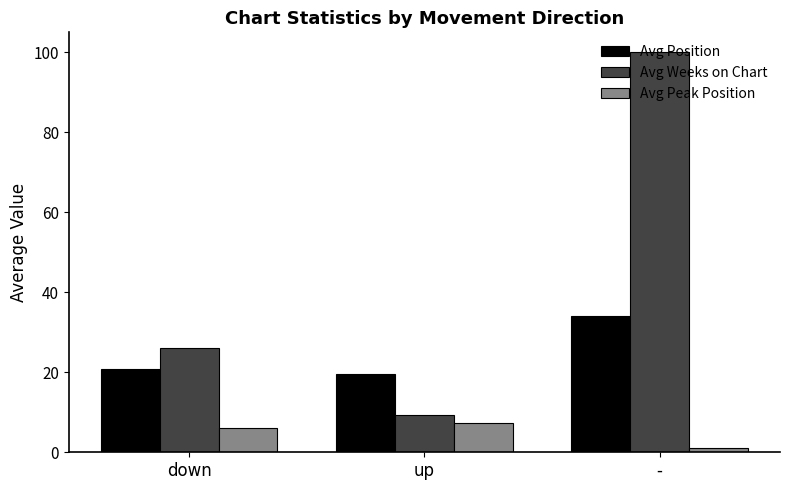

List the series in order of their overall mean, highest first.

Avg Weeks on Chart, Avg Position, Avg Peak Position